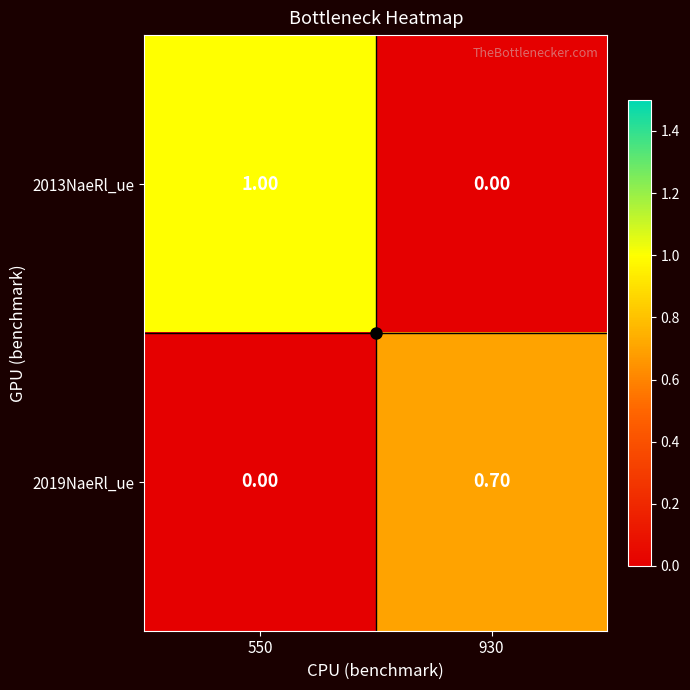

What is the total value across all series at 550?

1.0